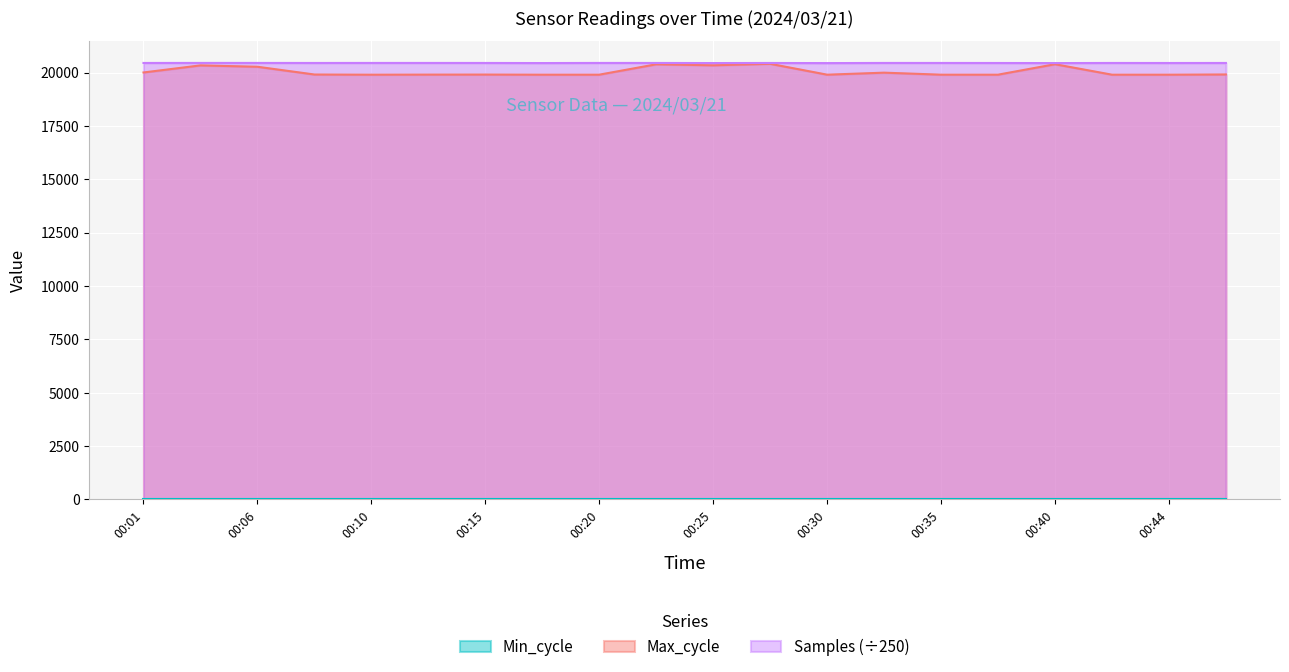

What is the highest value of the Samples (÷250) series?

20458.5